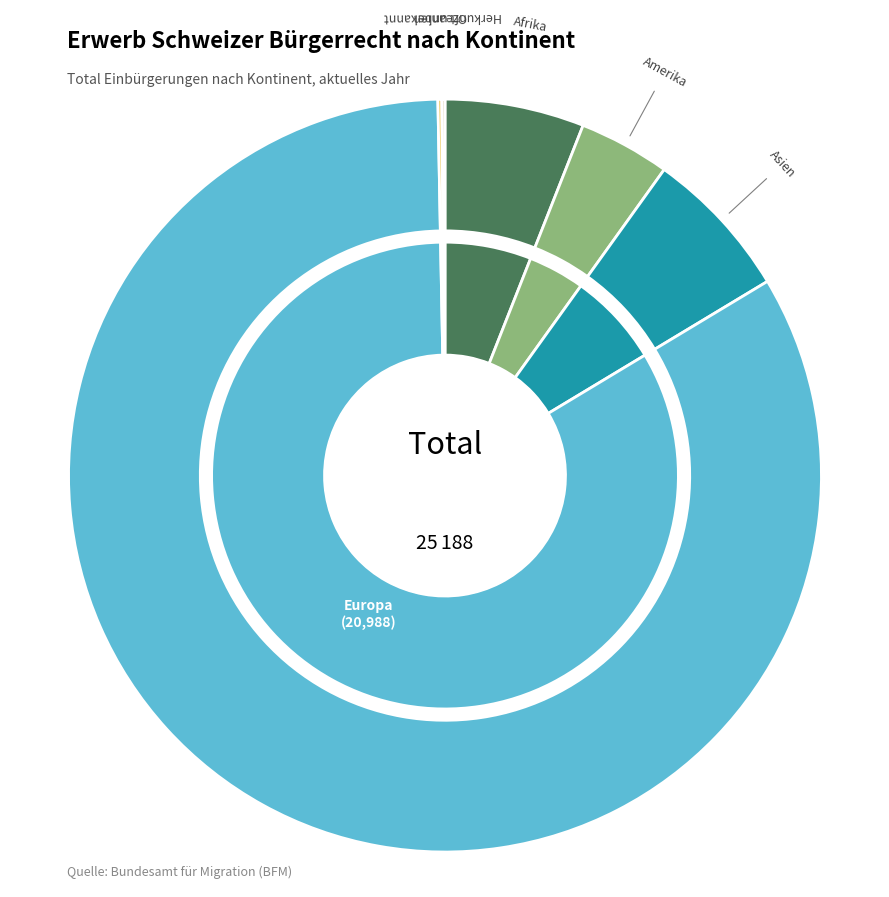

Which category has the biggest portion of the pie?

Europa